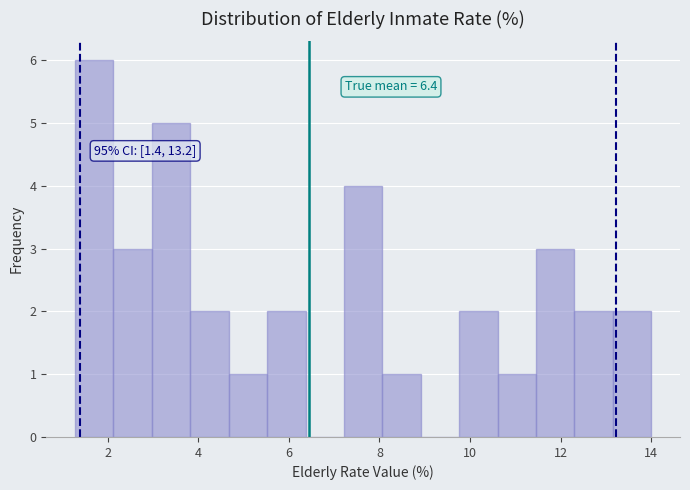

Which range on the x-axis has the tallest bar?

1.2 to 2.2